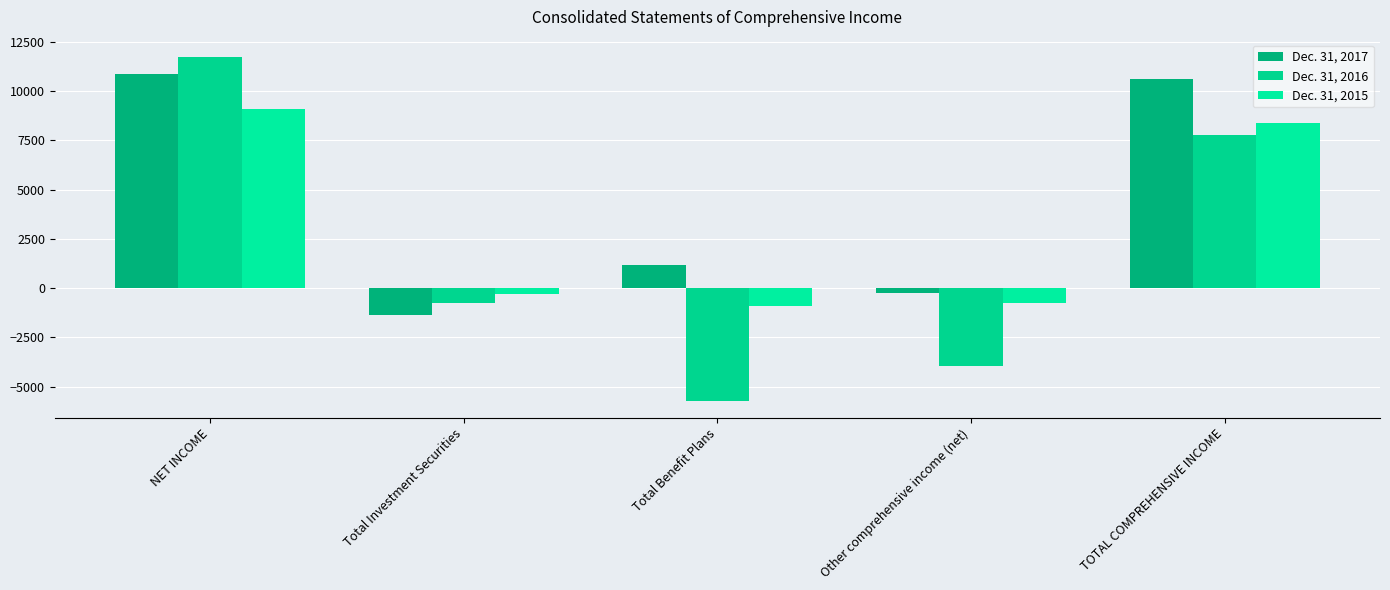

What is the sum of all Dec. 31, 2017 values?

21026